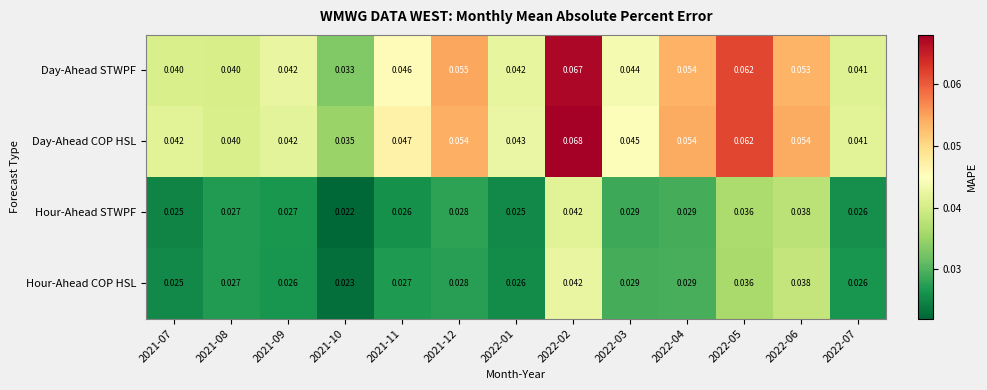

Which series has the largest total across all categories?

Day-Ahead COP HSL